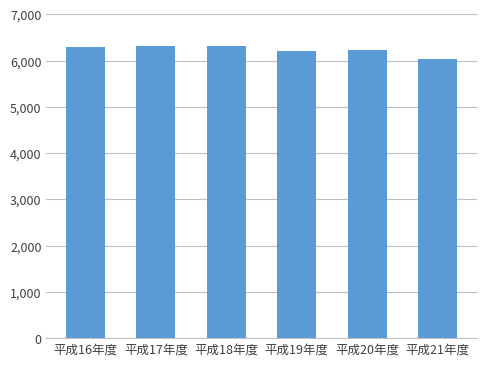

Approximately how many times larger is the value at 平成17年度 compared to 平成21年度?

1.0